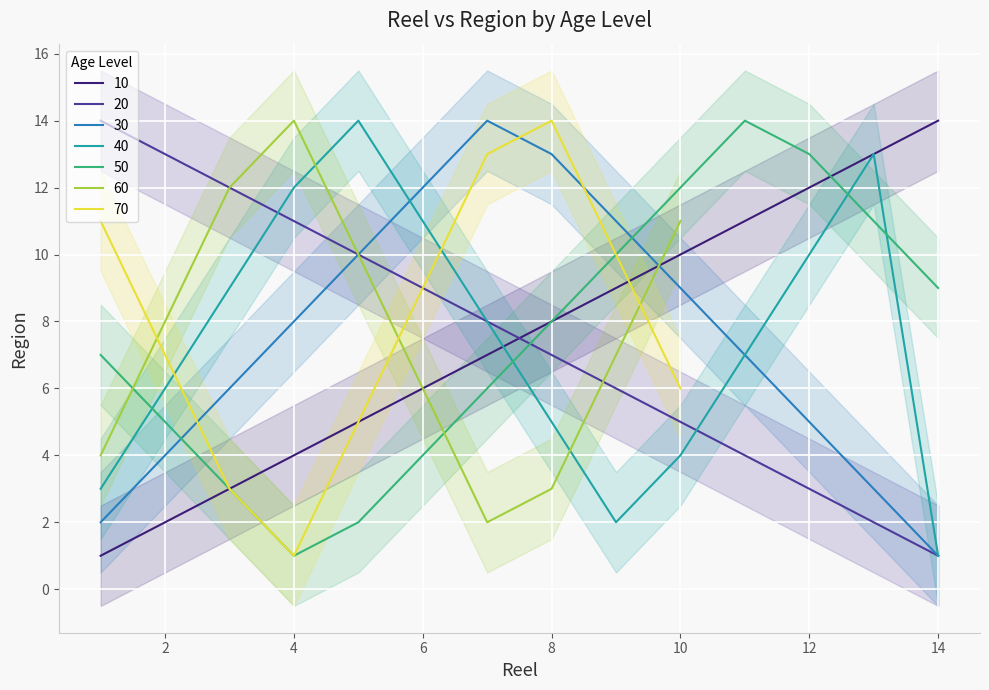

At which label does 20 reach its minimum?

14